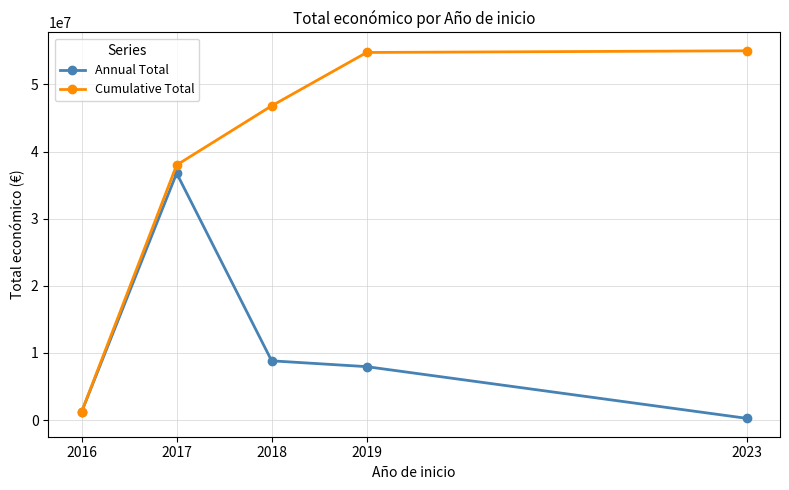

What is the value of the Cumulative Total point at the 2nd from the left?

37991048